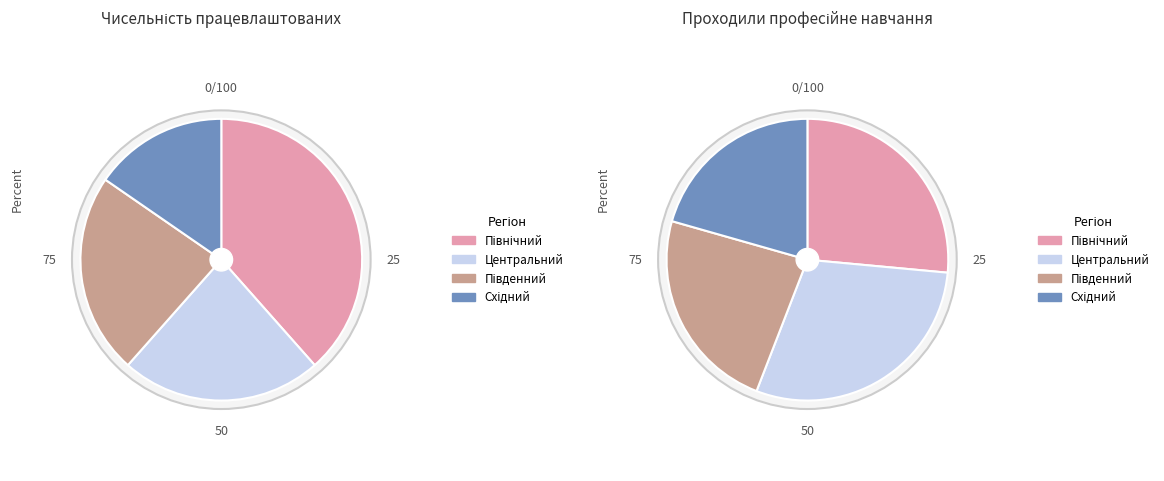

The 3 slice represents 23% of the pie. True or false?

True